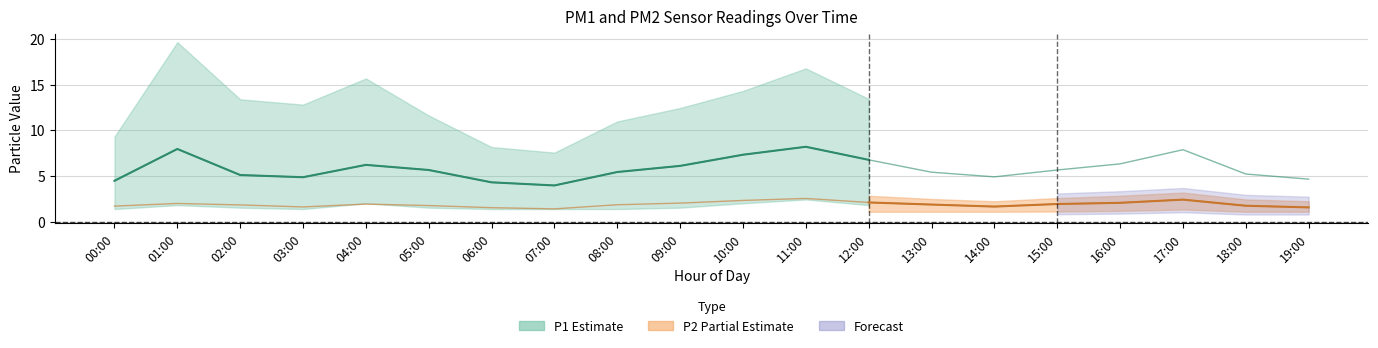

True or false: P2 and P1 intersect in this chart.

False